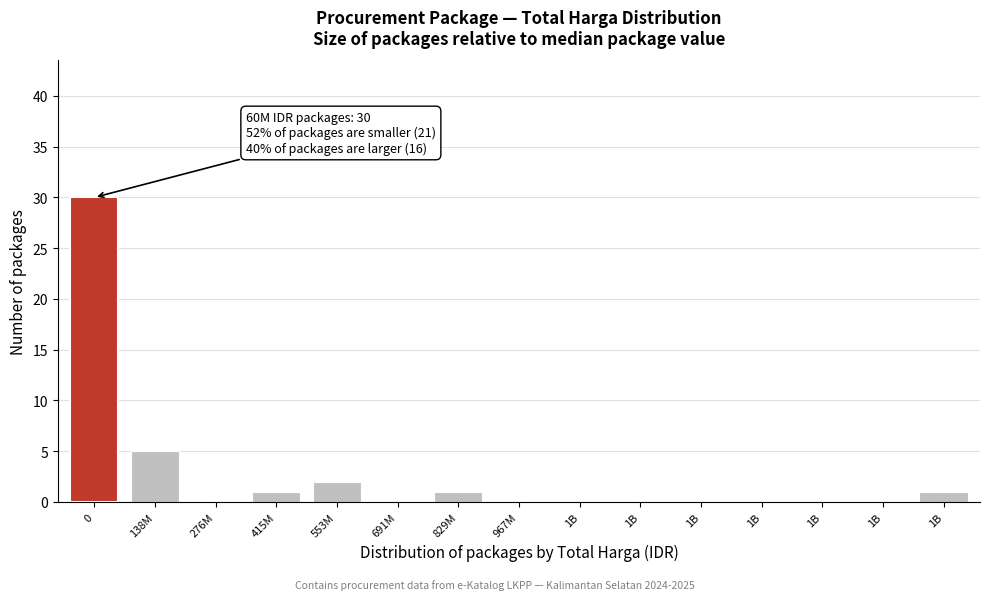

How many categories are shown in the chart?

15